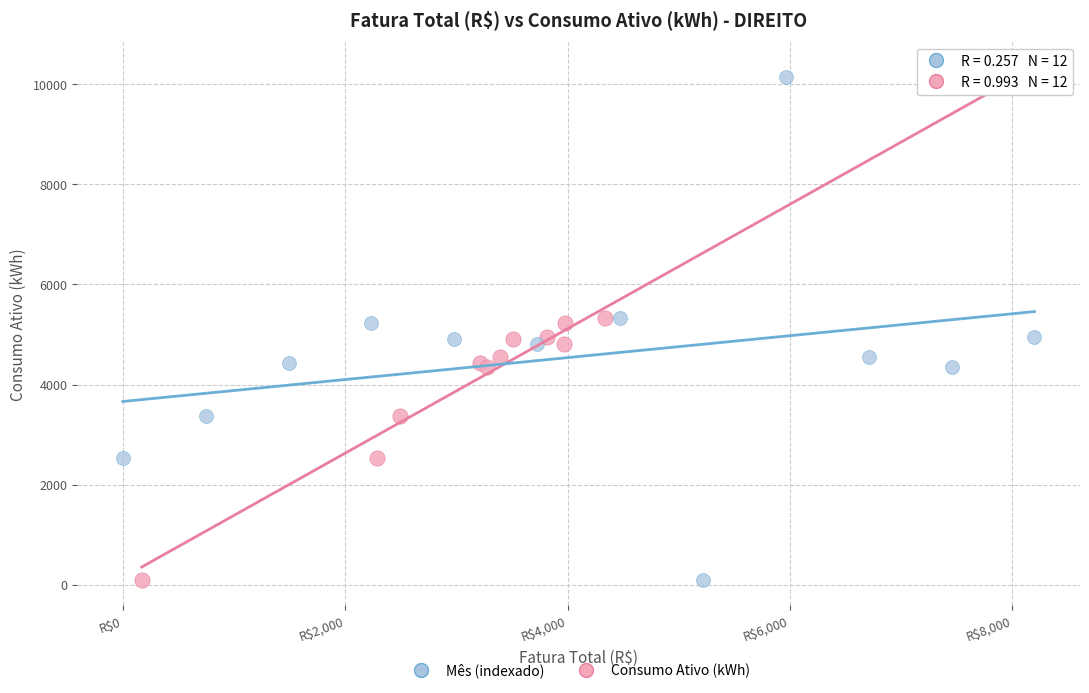

What are all the series names shown in the legend?

Mês (indexado), Consumo Ativo (kWh)